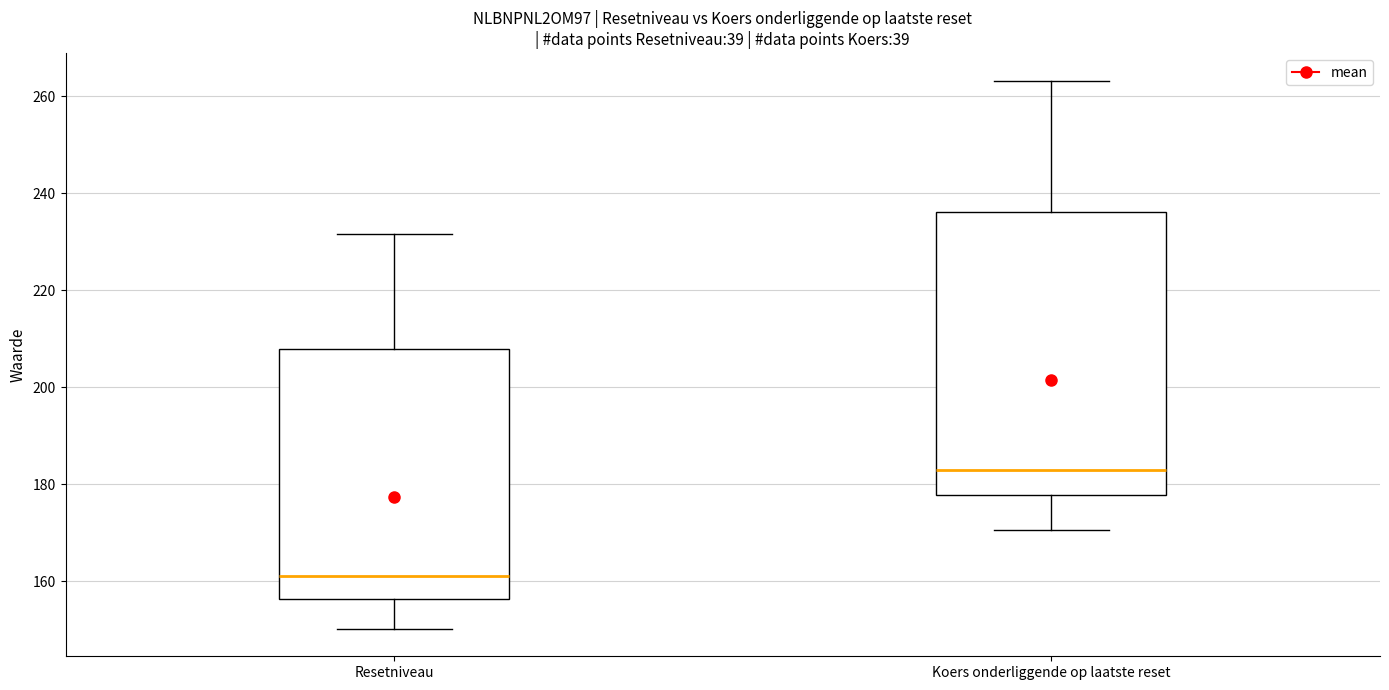

Comparing the boxes themselves (not the whiskers), which one is the tallest?

Koers onderliggende op laatste reset